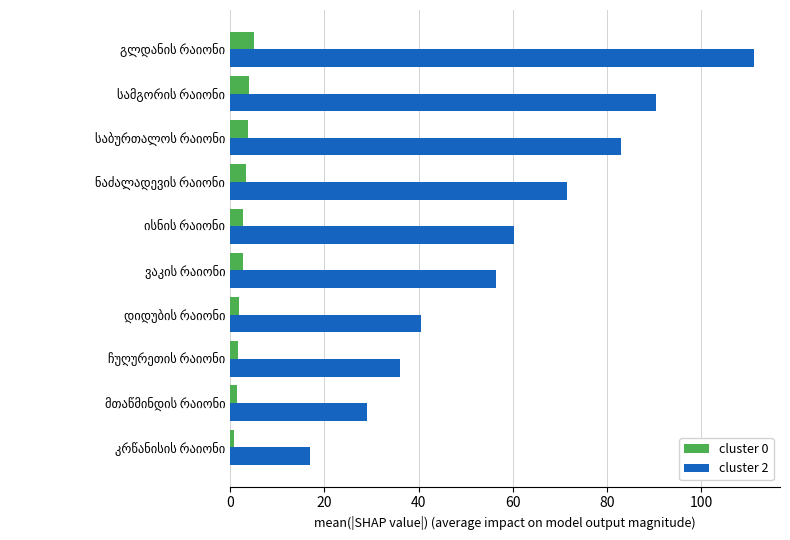

What is the highest value of the cluster 2 series?

111.1